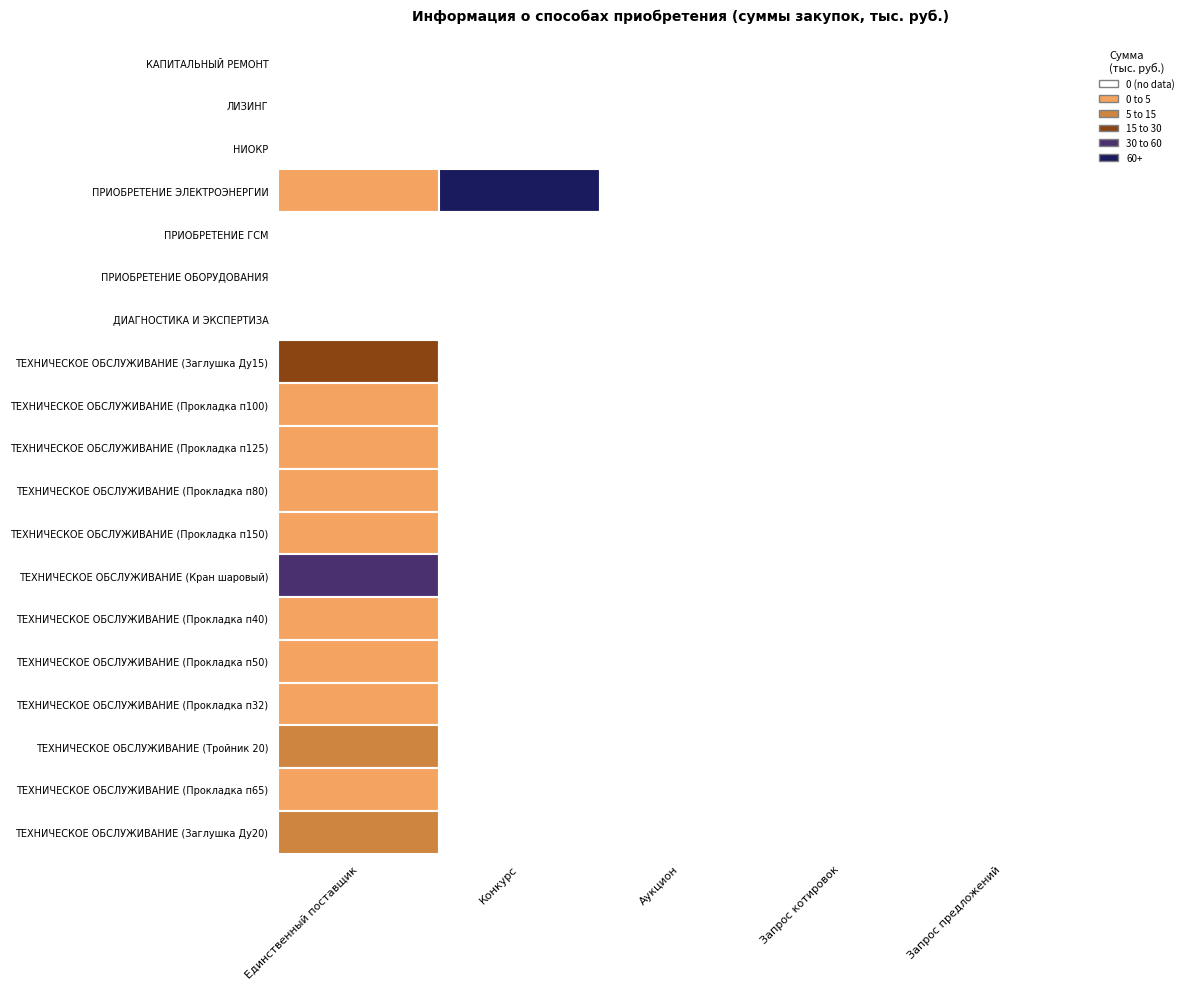

Is it true that ТЕХНИЧЕСКОЕ ОБСЛУЖИВАНИЕ (Прокладка п125) equals 1.2 at Единственный поставщик?

True